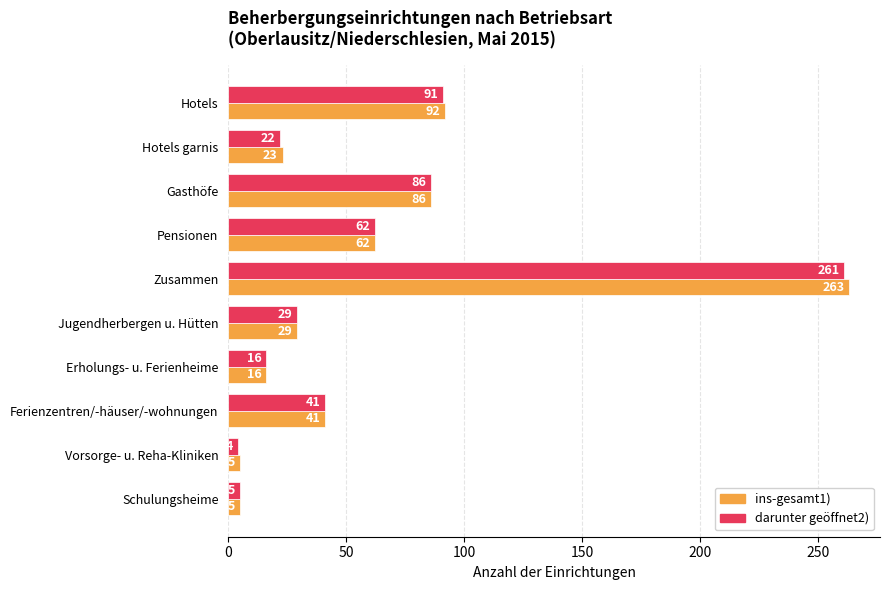

The ins-gesamt1) series shows 41 at Ferienzentren/-häuser/-wohnungen. True or false?

True